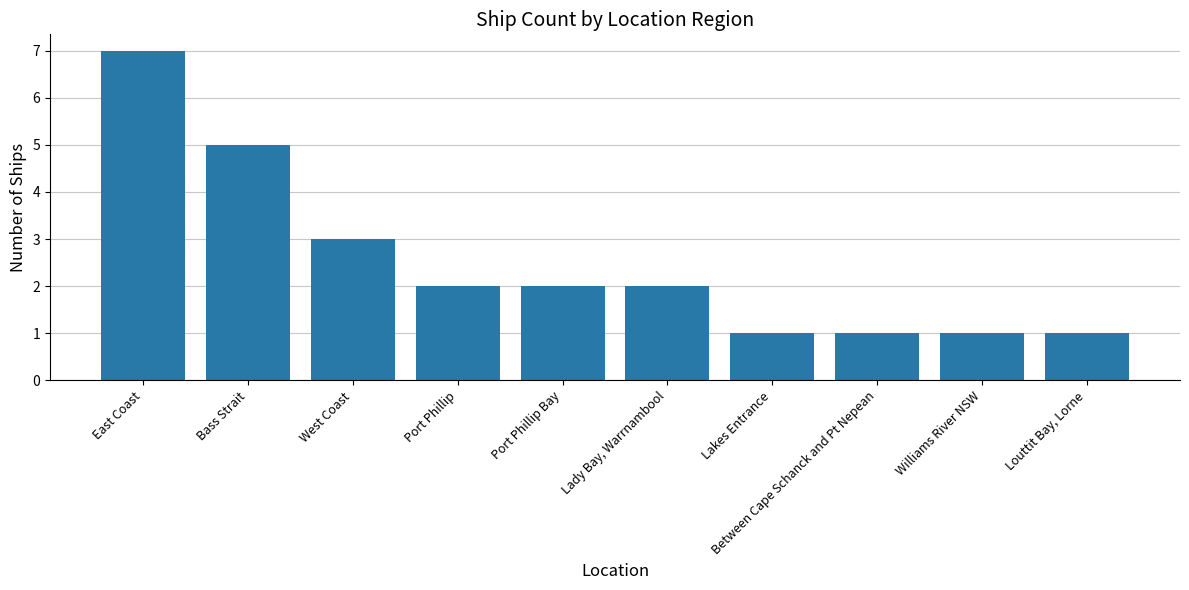

At which label does the data first exceed 2?

East Coast